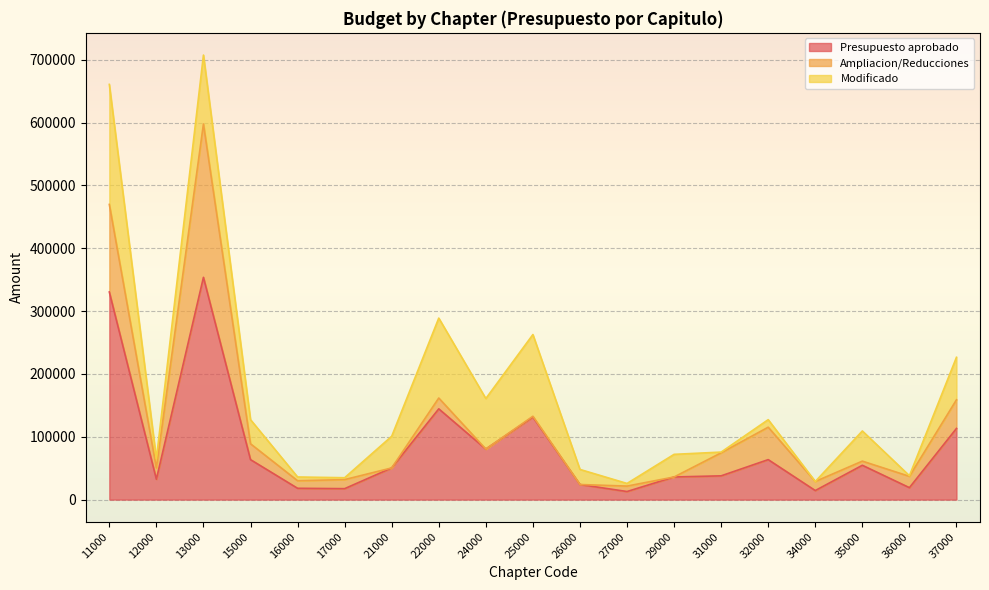

What is the sum of all Presupuesto aprobado values?

1597432